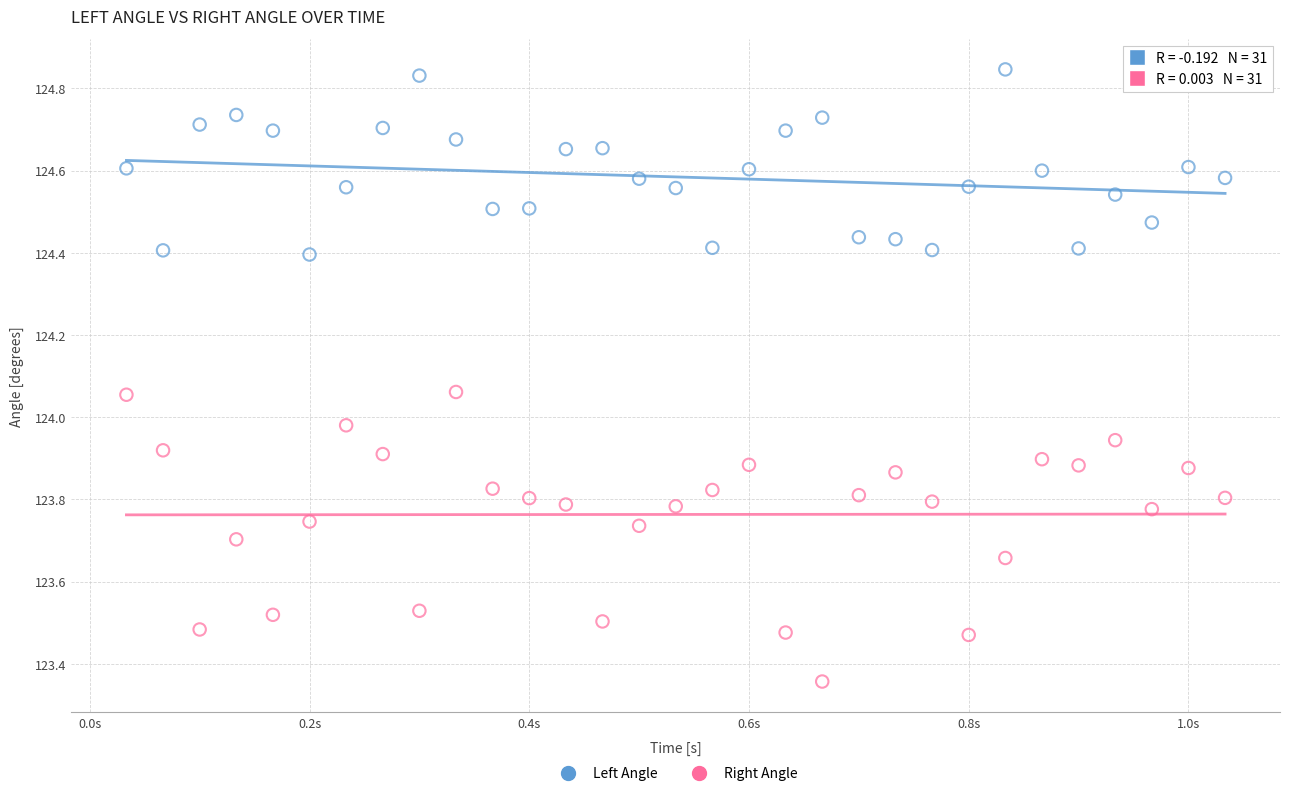

Across all data points, what is the range of Y values (max minus min)?

1.5